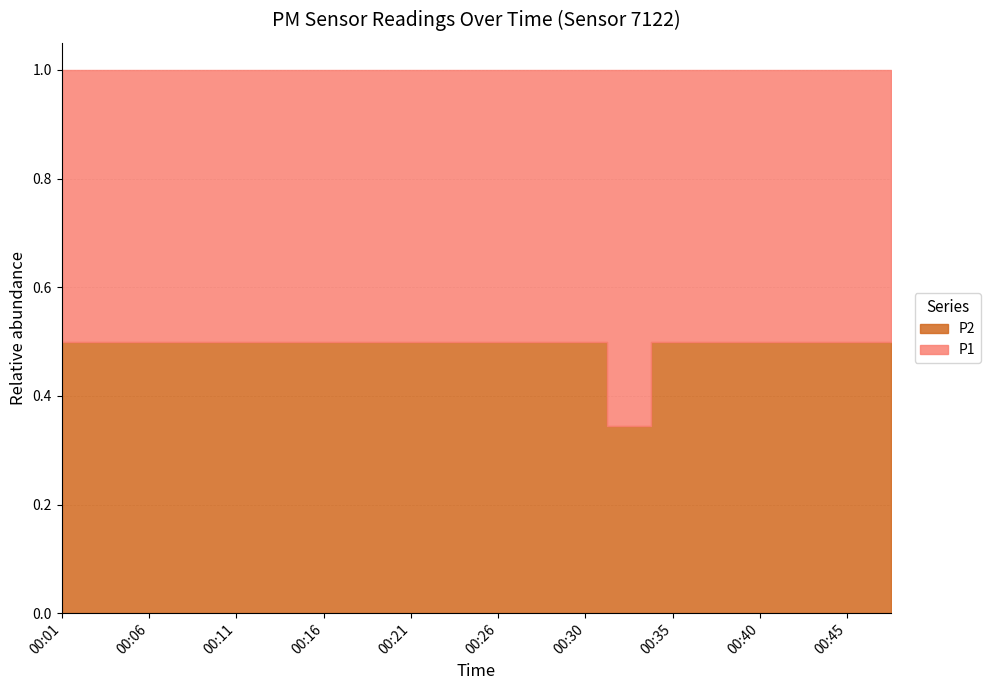

Is it true that P2 equals 0.2 at 00:30?

False